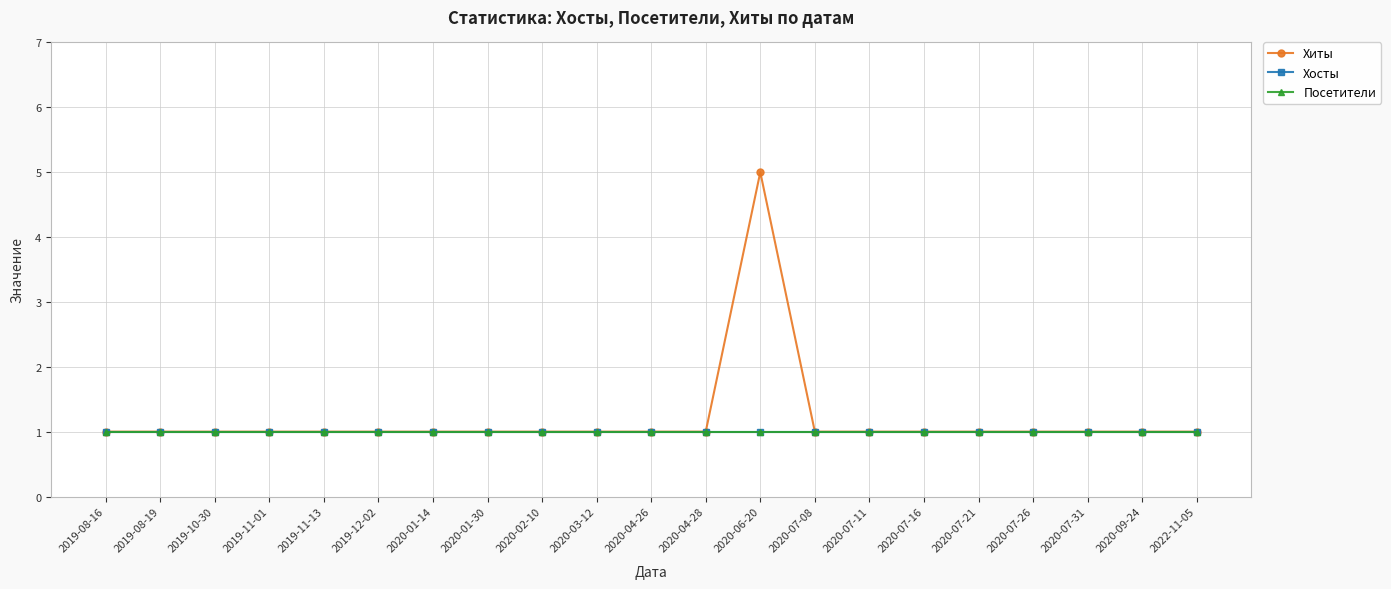

True or false: Посетители has more than 2 interior local peaks.

False